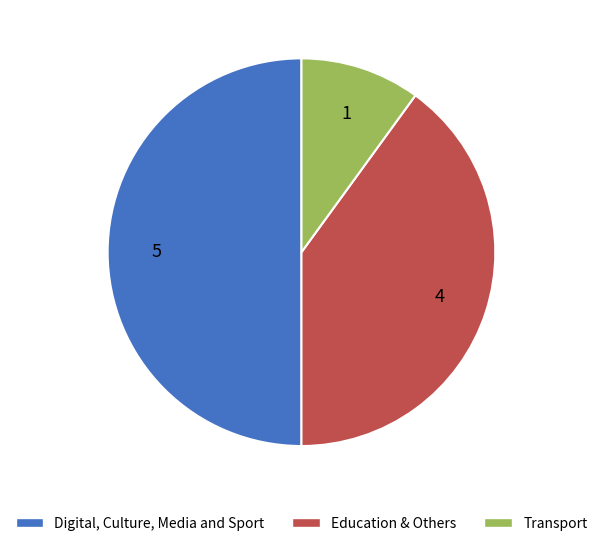

Count the number of slices in the pie.

3